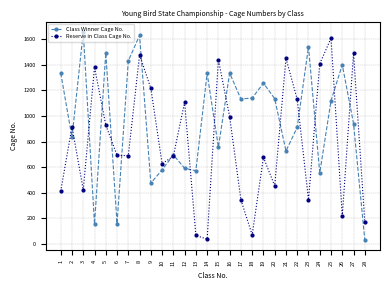

Rank the series by their maximum value, from highest to lowest.

Class Winner Cage No., Reserve in Class Cage No.